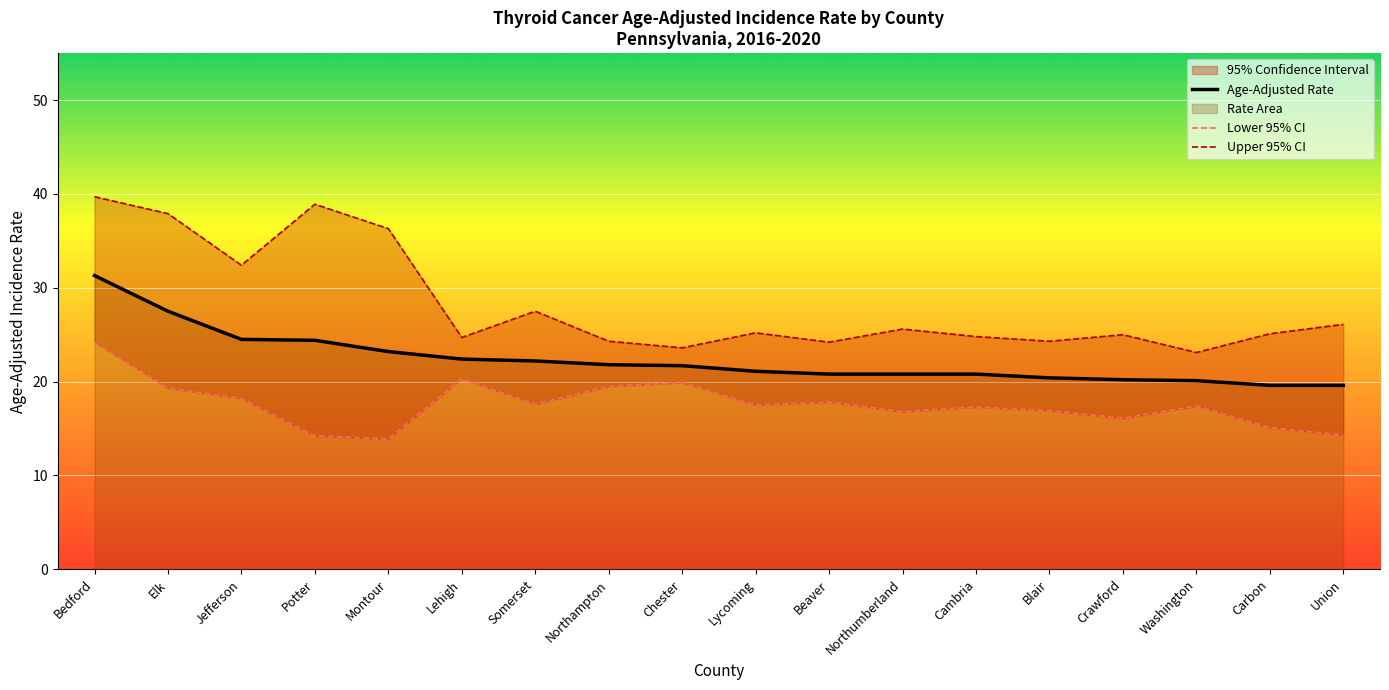

What is the difference between the maximum and minimum values in the Upper 95% CI series?

16.6